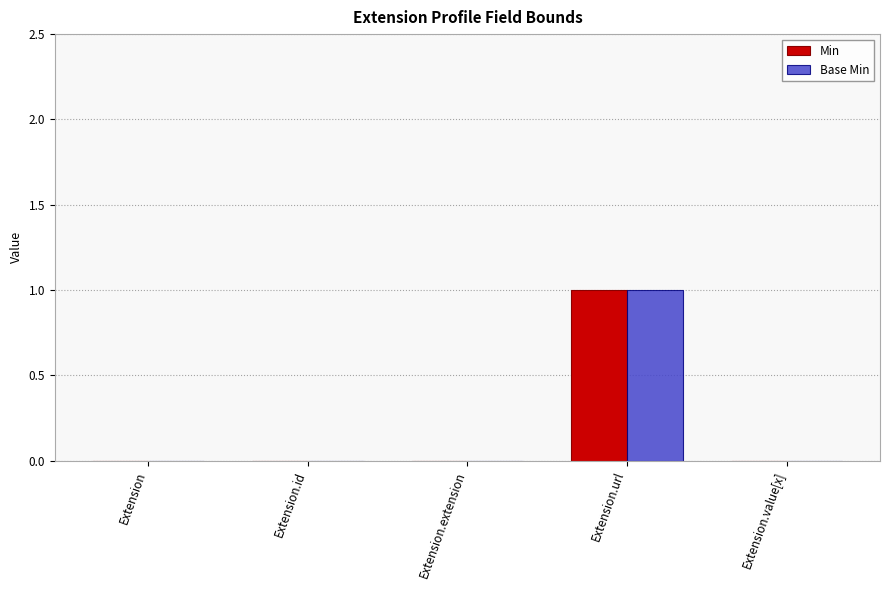

At which category is the sum across all series the highest?

Extension.url